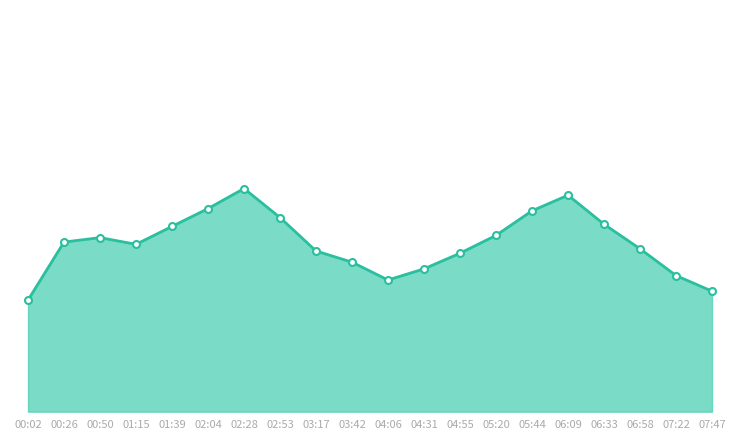

What is the value of the 7th point from the left?

47.7